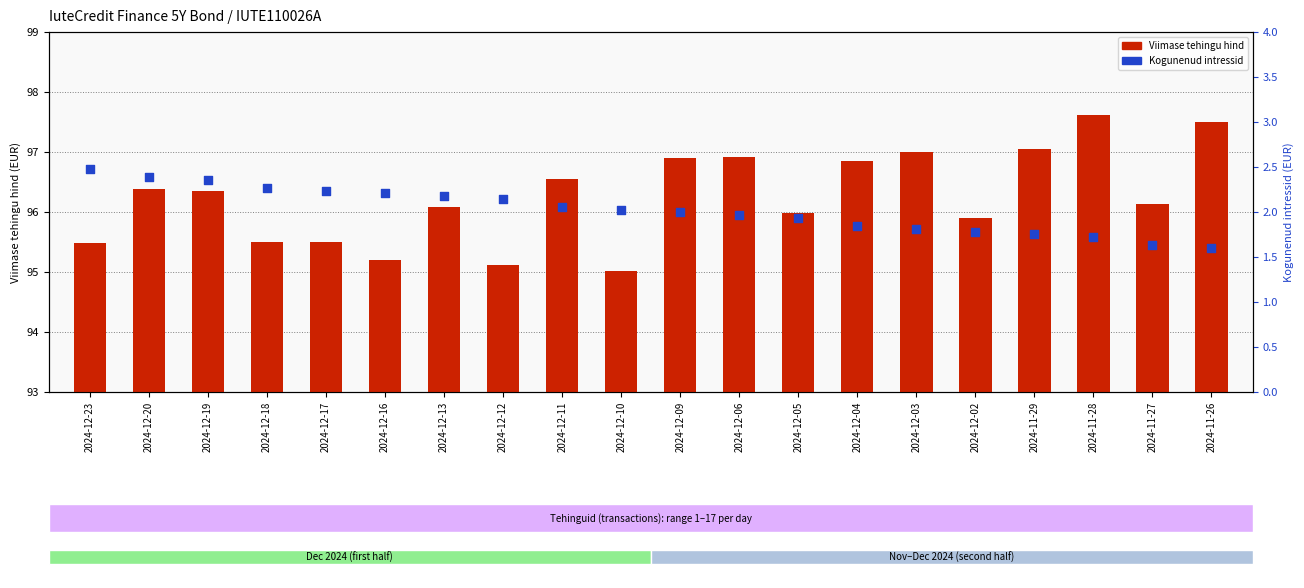

What are all the series names shown in the legend?

Viimase tehingu hind, Kogunenud intressid